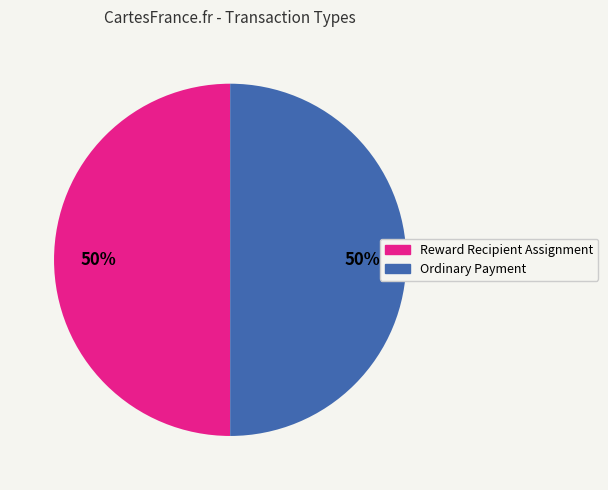

Do Ordinary Payment and Reward Recipient Assignment together represent more than half of the pie?

Yes